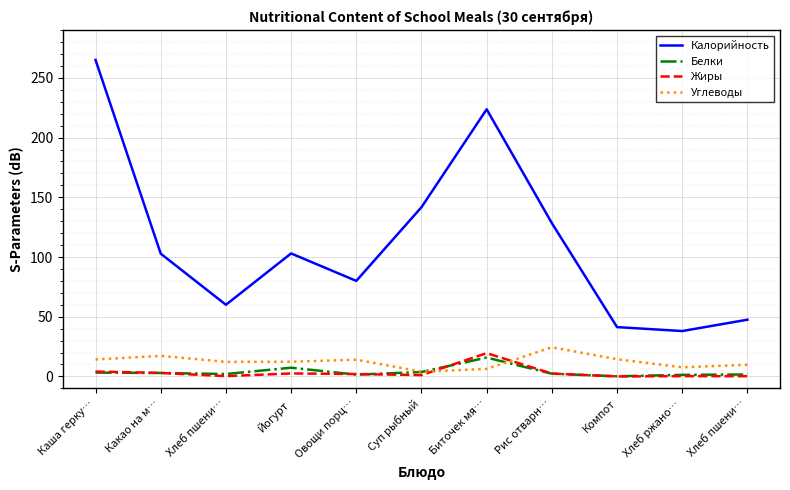

How many lines are shown in the chart?

4